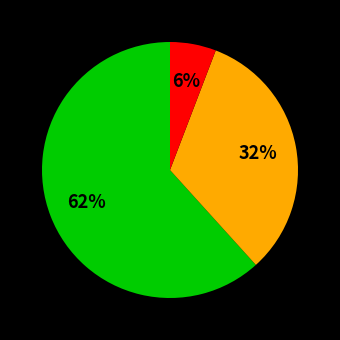

To the nearest percent, what is the average slice percentage?

33%